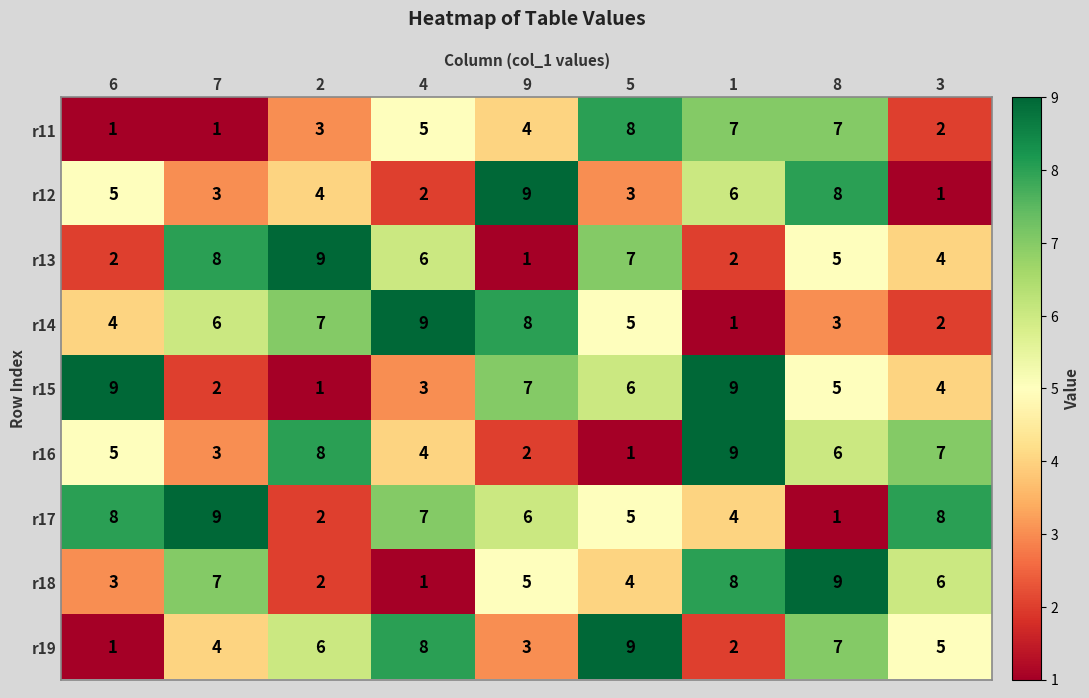

Is it true that r12 equals 2 at 5?

False